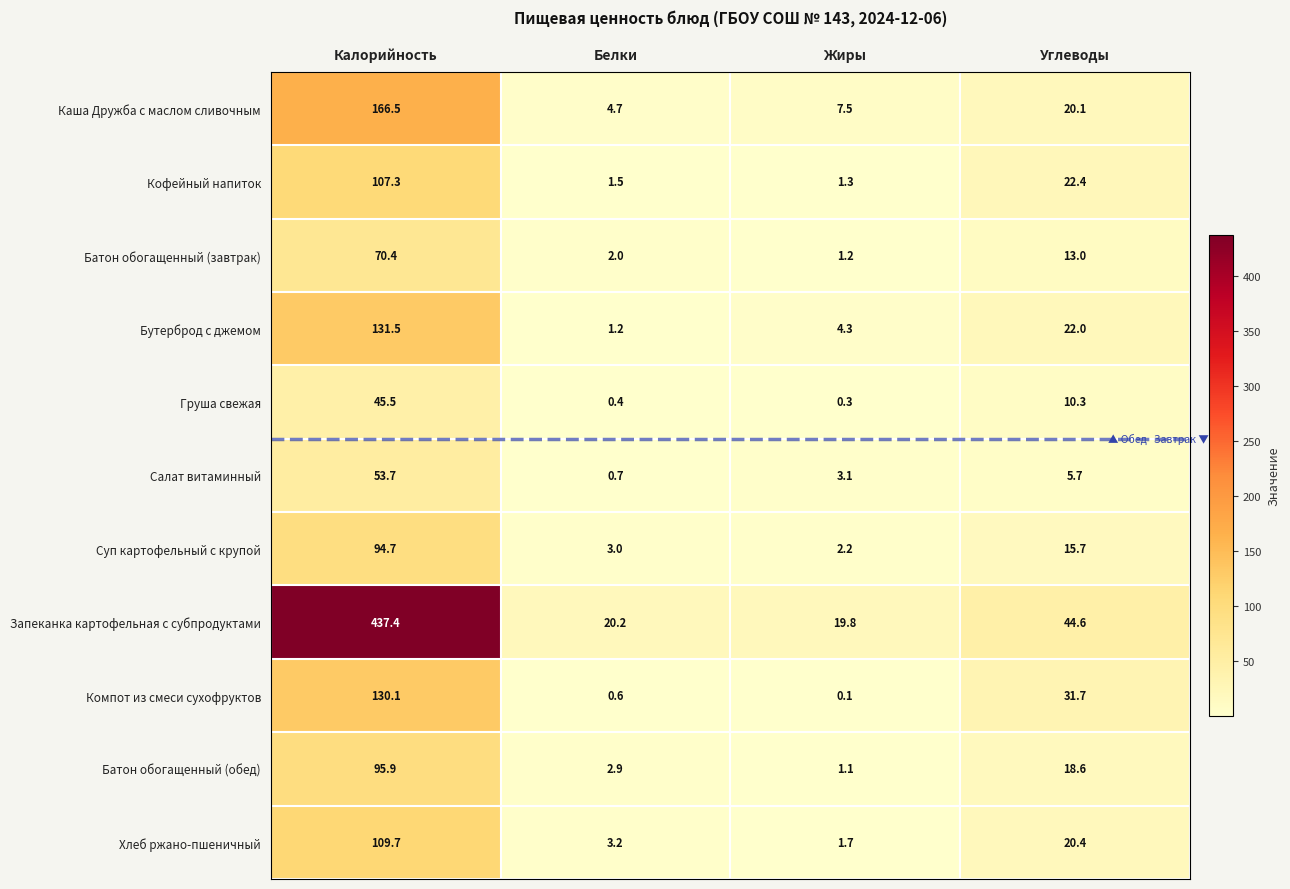

At which category is the sum across all series the highest?

Калорийность